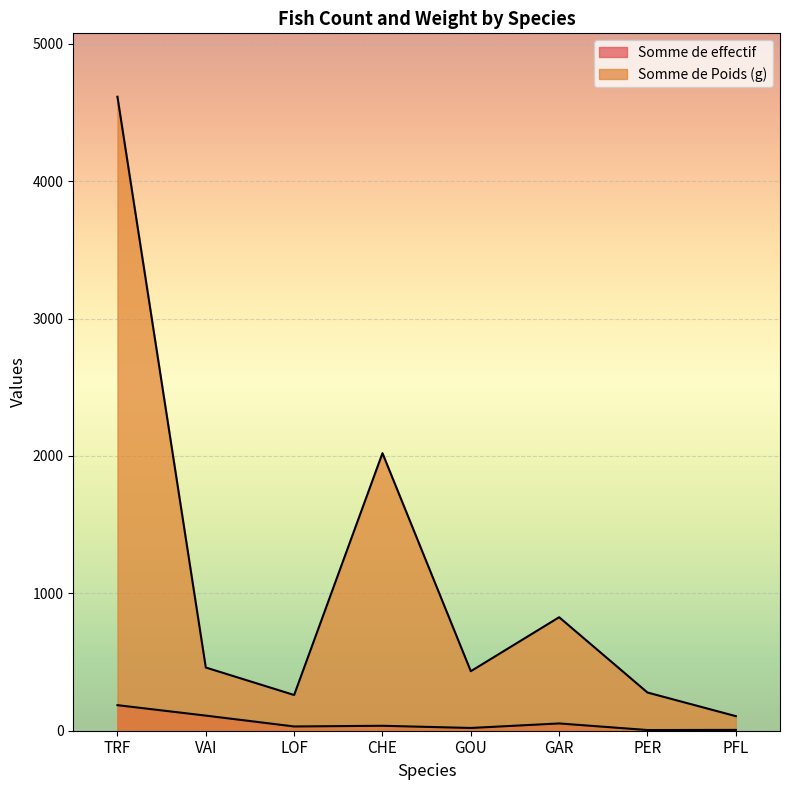

True or false: Somme de Poids (g) has a value of 460 at VAI.

True